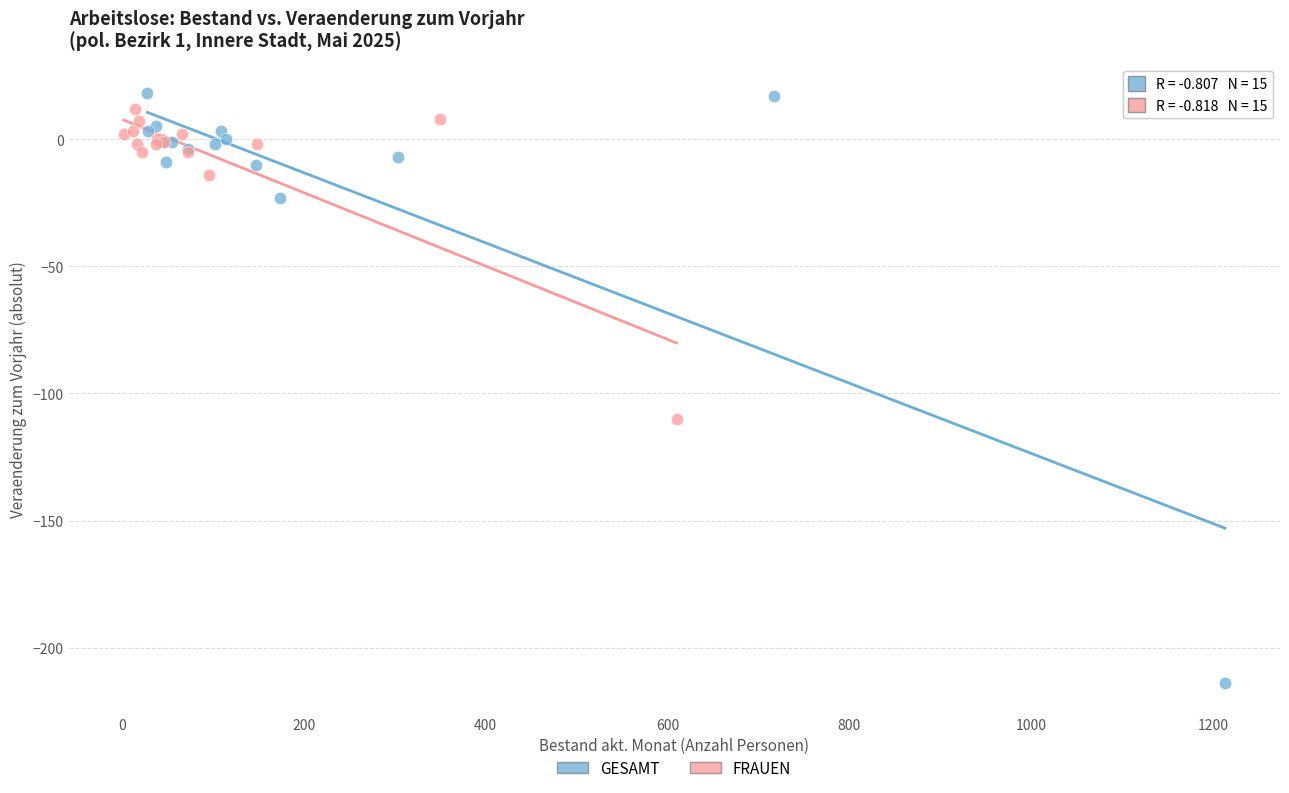

Which series contains the lowest Y value?

GESAMT